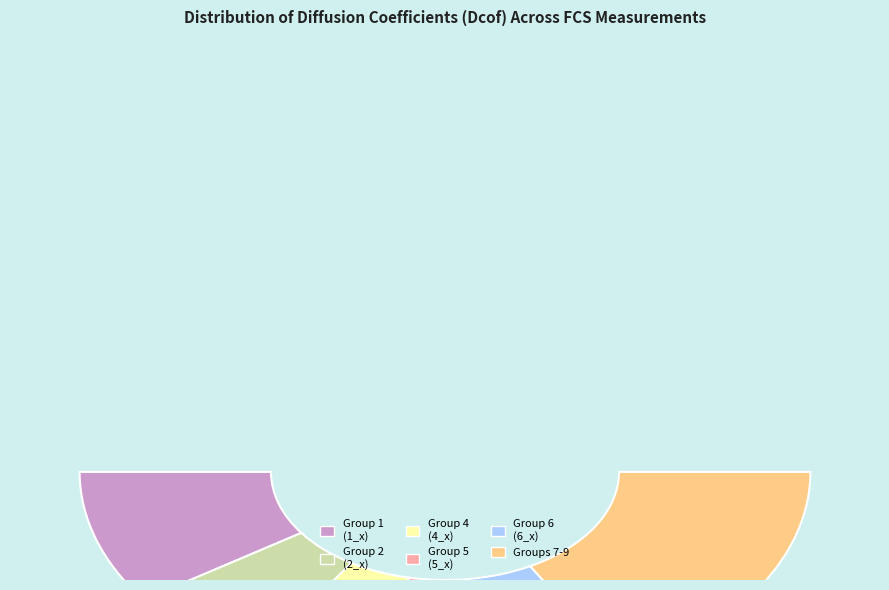

Does 6_1_CH0 represent more than half of the total?

No